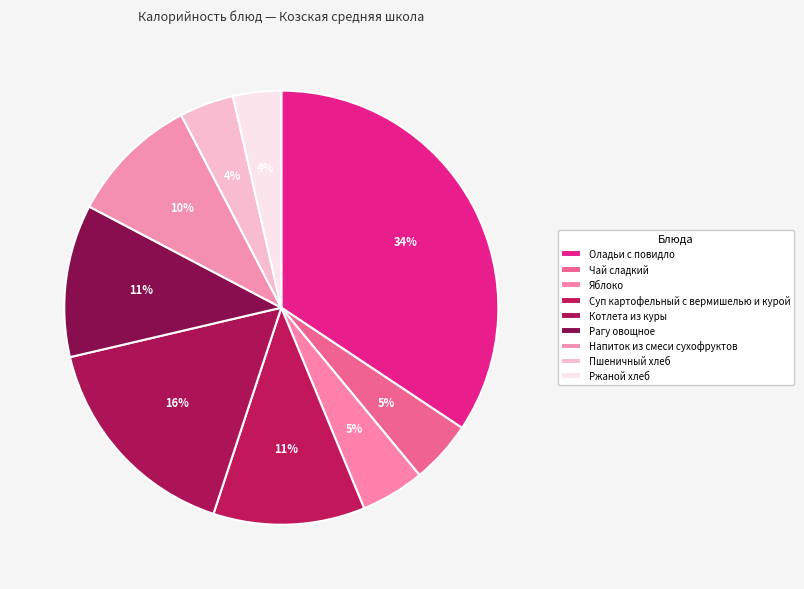

How many slices are in this pie chart?

9